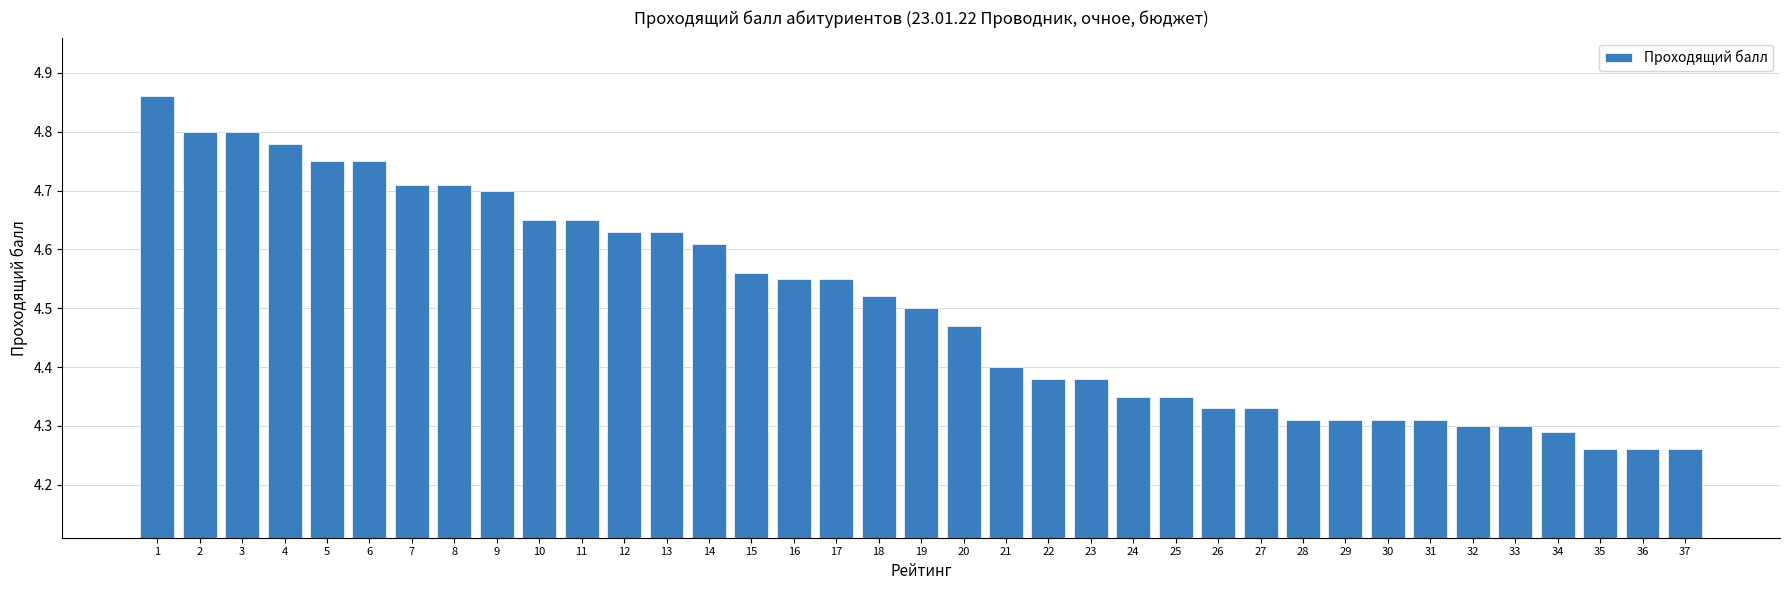

The chart shows a value of 6.1 at 13. True or false?

False